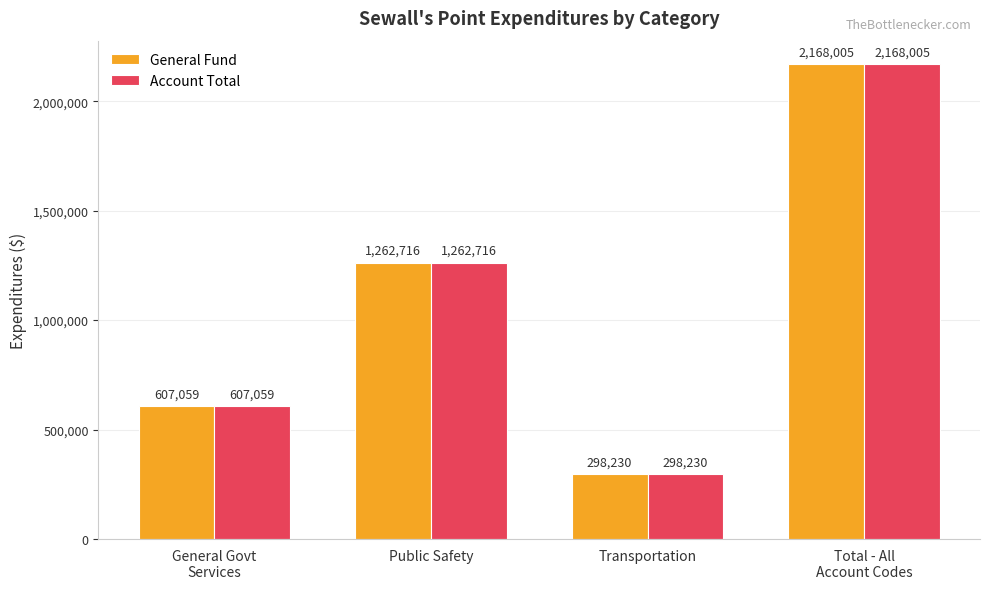

What is the minimum value shown in the chart?

298230